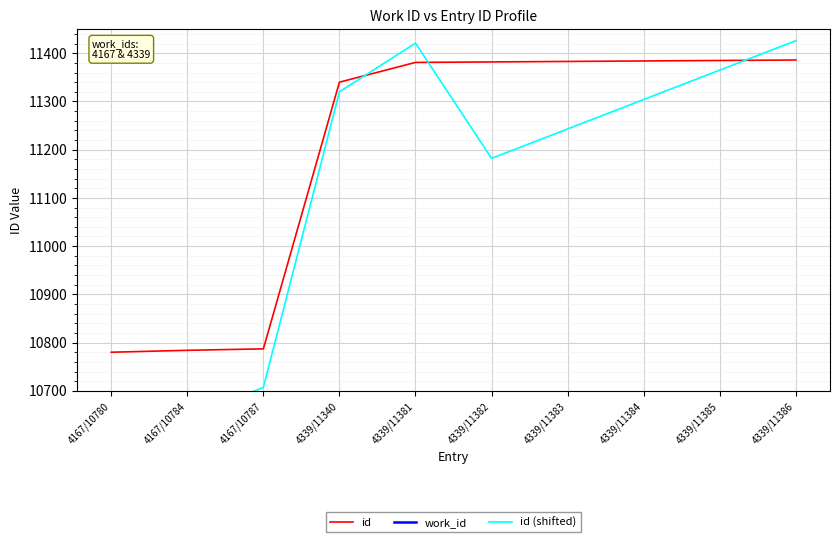

What is the difference between the highest and lowest values at 4339/11384?

7045